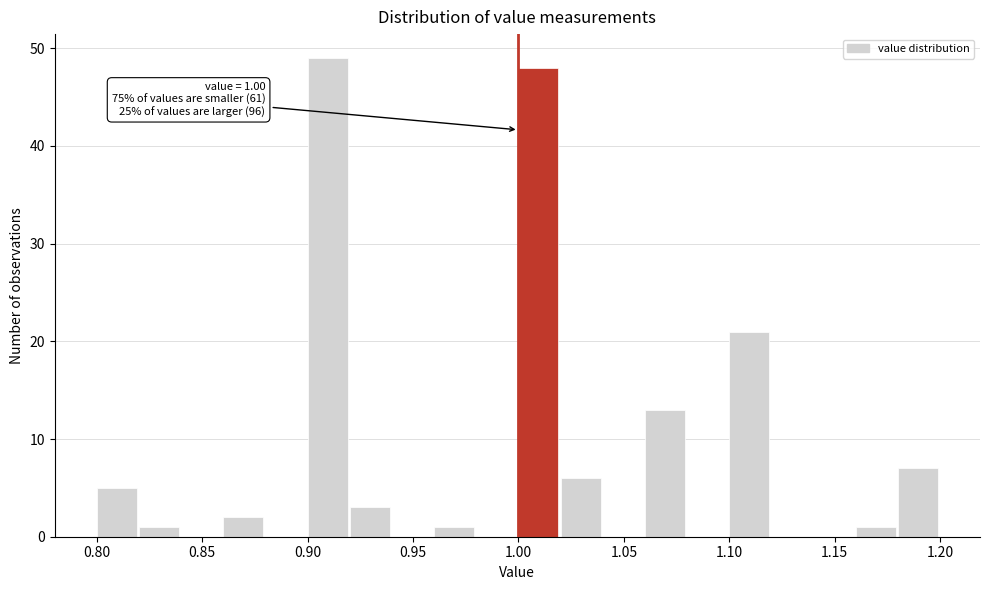

Over which range of the x-axis is the bar tallest?

0.90 to 0.92